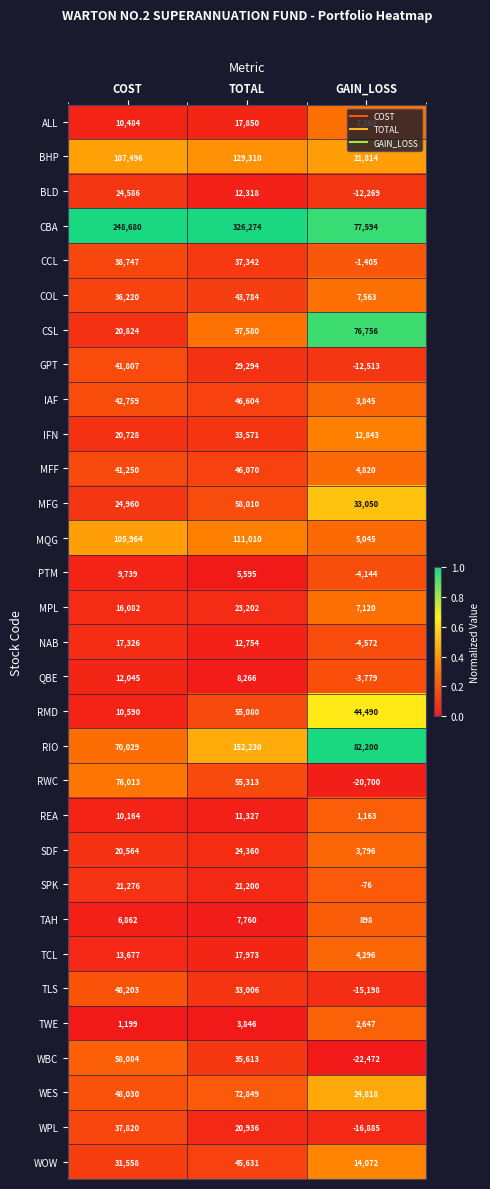

What is the spread (max minus min) of values at COST?

247481